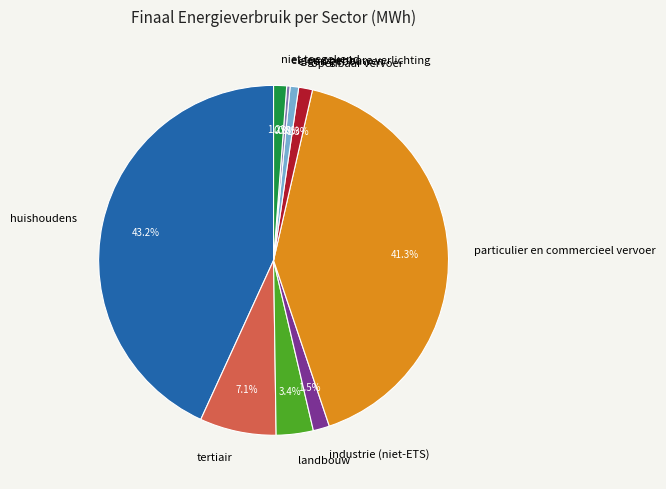

What is the largest slice in the pie chart?

huishoudens